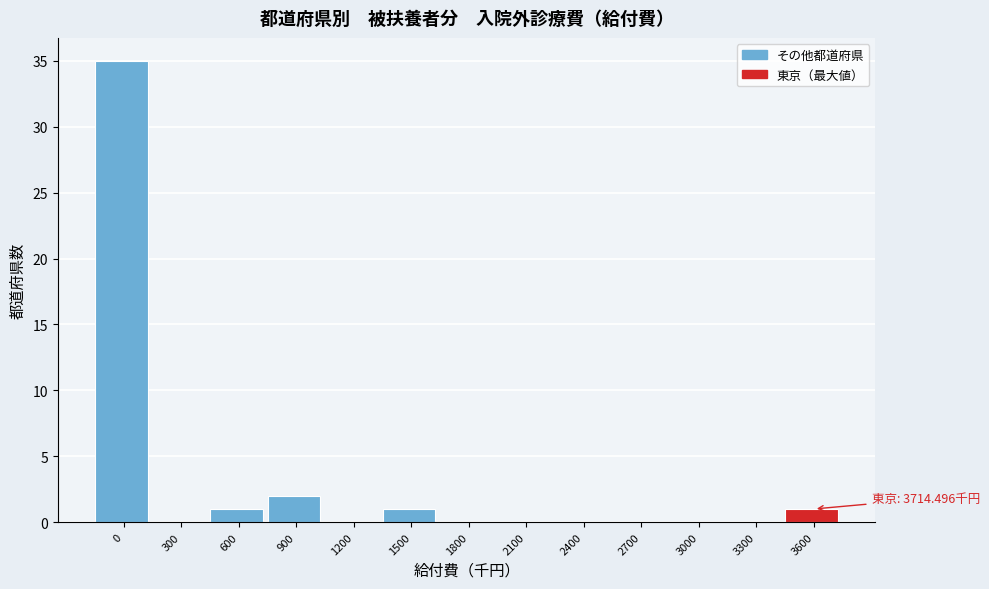

Reading left to right, extract all data points from this chart.

0=35	300=0	600=1	900=2	1200=0	1500=1	1800=0	2100=0	2400=0	2700=0	3000=0	3300=0	3600=1